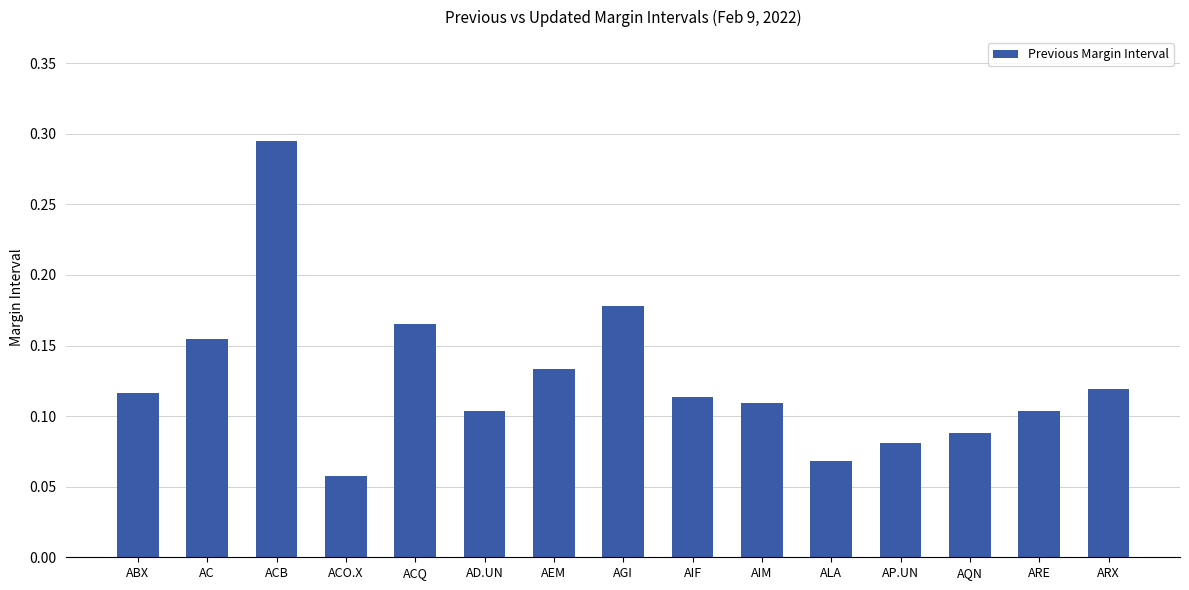

What is the label of the 7th bar from the left?

AEM